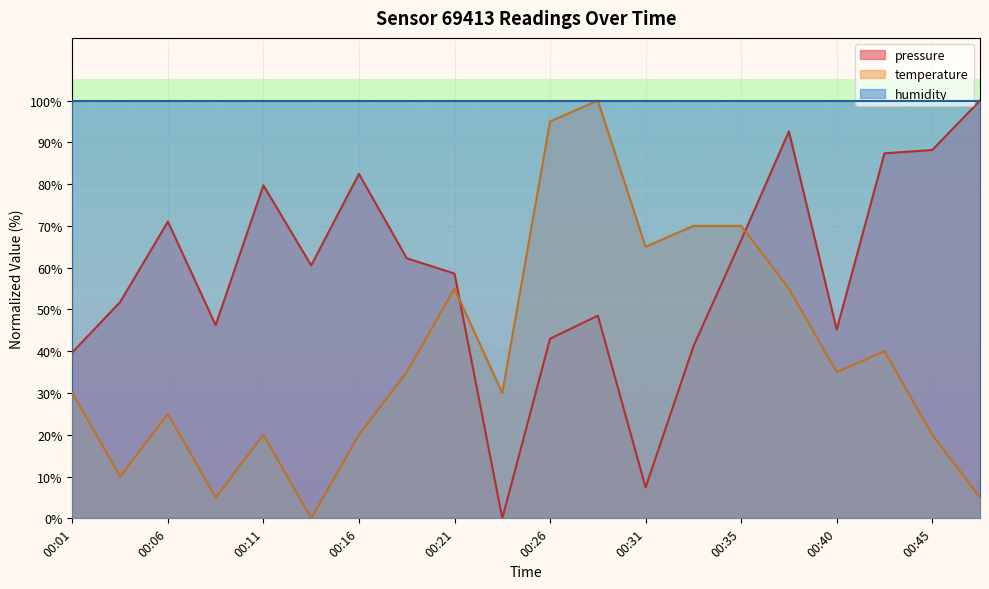

Which series changed the most between 00:11 and 00:16?

pressure